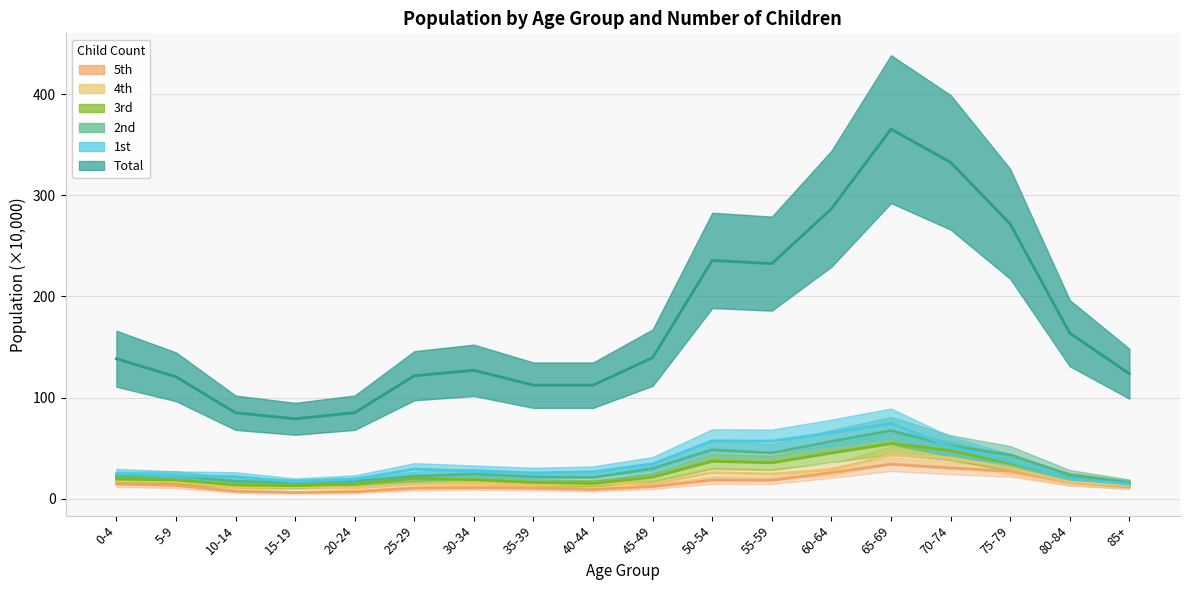

What is the total value across all series at 50-54?

422.3